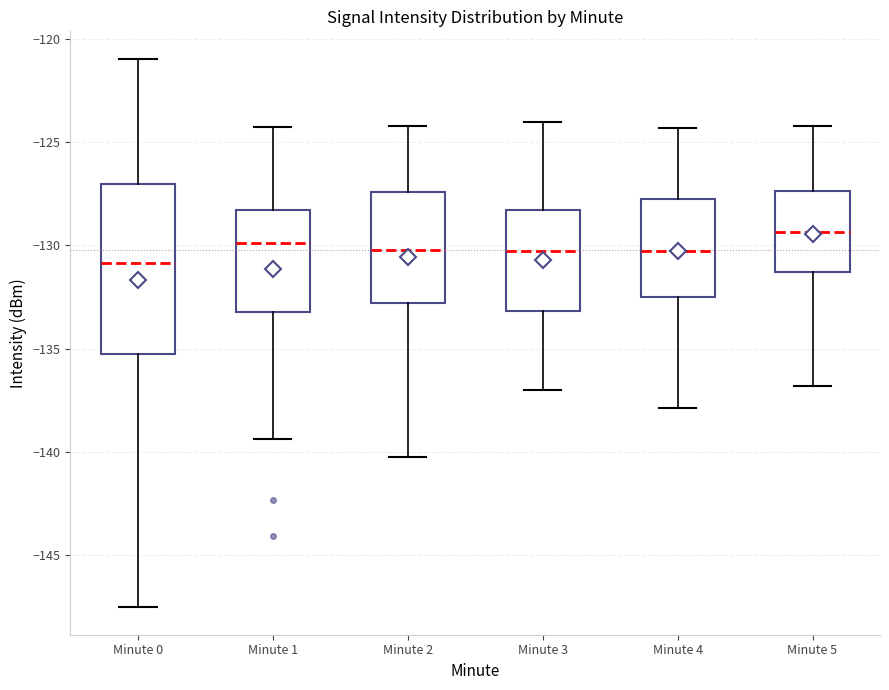

Reading left to right, read every box against the y-axis: the position of its median line, the range the box covers, and the ends of its whiskers. The values are not printed on the chart, so give them approximately, as read against the axis.

Minute 0: median -131.0, box -135.0 to -127.0, whiskers -147.5 to -121.0
Minute 1: median -130.0, box -133.0 to -128.5, whiskers -139.5 to -124.5
Minute 2: median -130.0, box -133.0 to -127.5, whiskers -140.0 to -124.0
Minute 3: median -130.5, box -133.0 to -128.5, whiskers -137.0 to -124.0
Minute 4: median -130.5, box -132.5 to -128.0, whiskers -138.0 to -124.5
Minute 5: median -129.5, box -131.5 to -127.5, whiskers -137.0 to -124.0